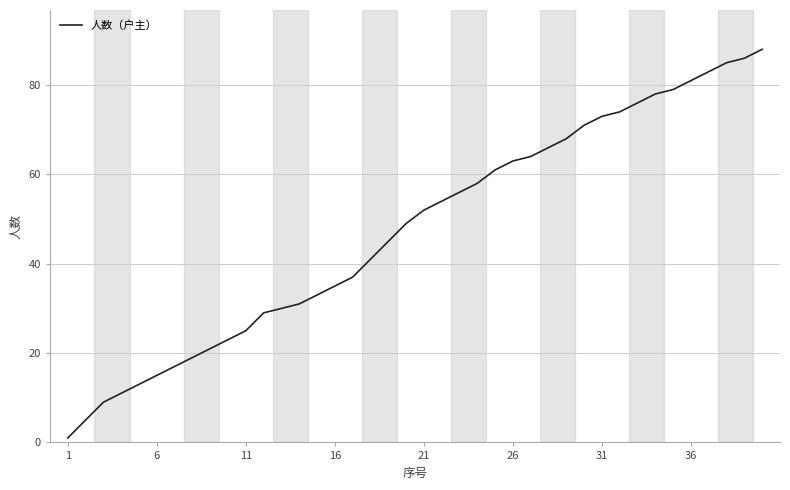

What is the greatest value displayed?

88